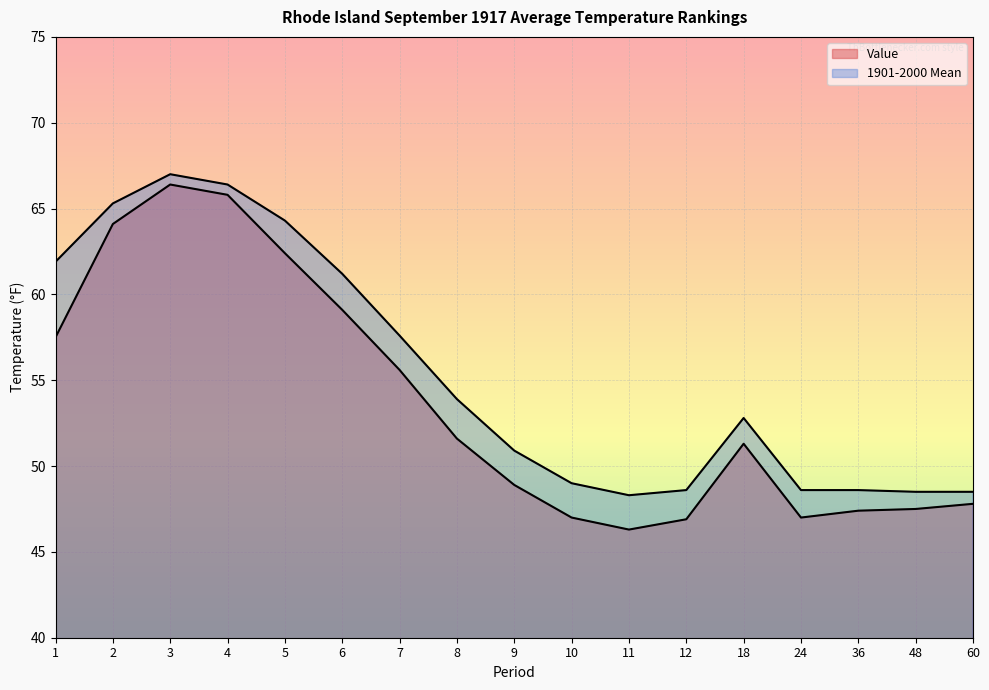

What is the minimum value shown in the chart?

46.3